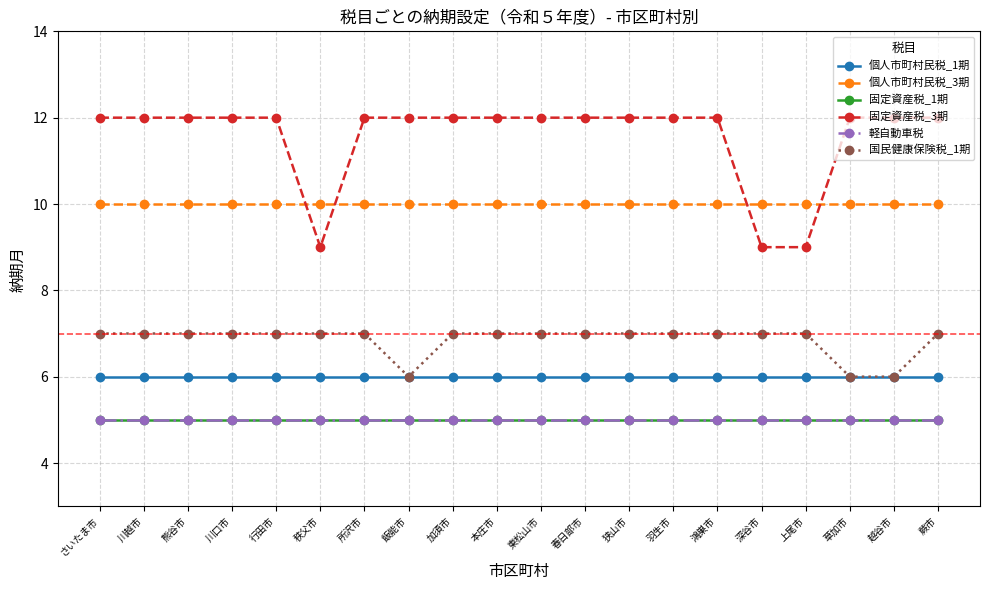

Rank the series at 深谷市 from lowest to highest value.

固定資産税_1期, 軽自動車税, 個人市町村民税_1期, 国民健康保険税_1期, 固定資産税_3期, 個人市町村民税_3期